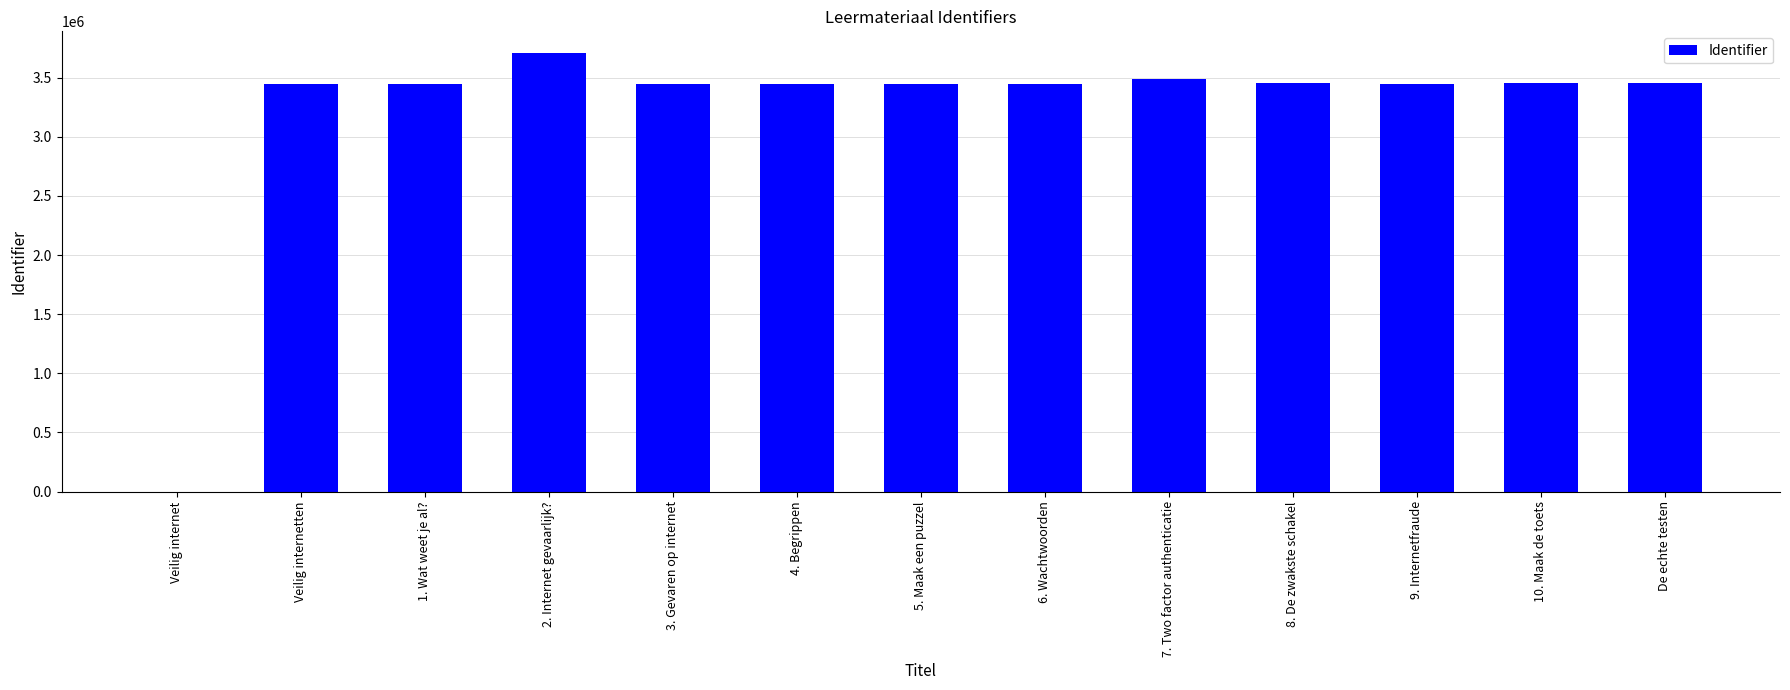

Which has a higher value, 2. Internet gevaarlijk? or 3. Gevaren op internet?

2. Internet gevaarlijk?